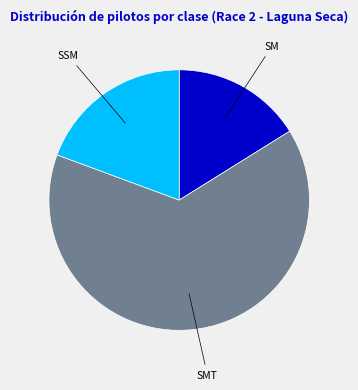

How many segments does this pie chart have?

3